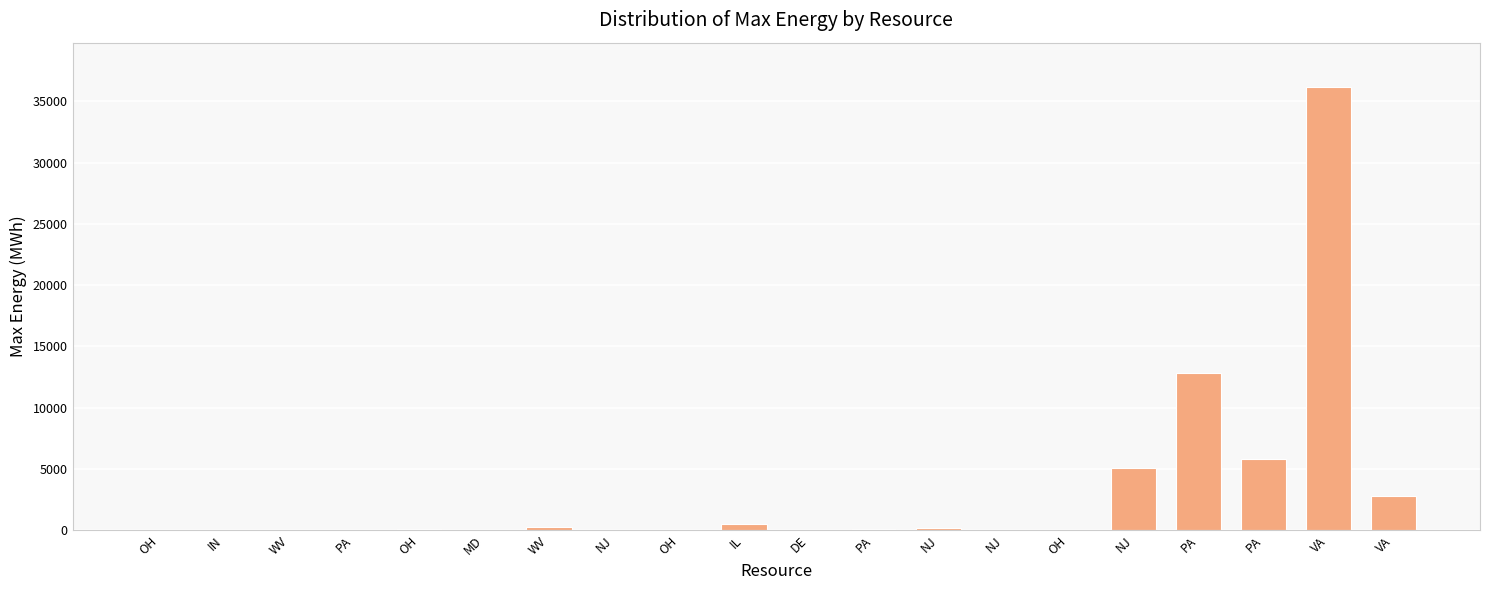

How many data points are above 96?

10